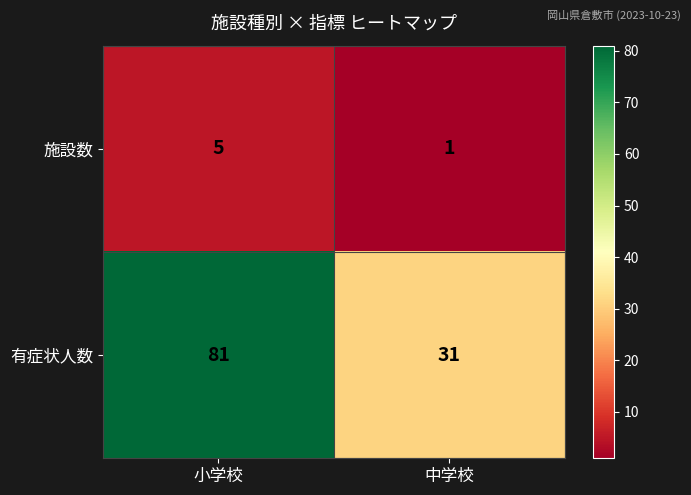

What is the greatest value displayed?

81